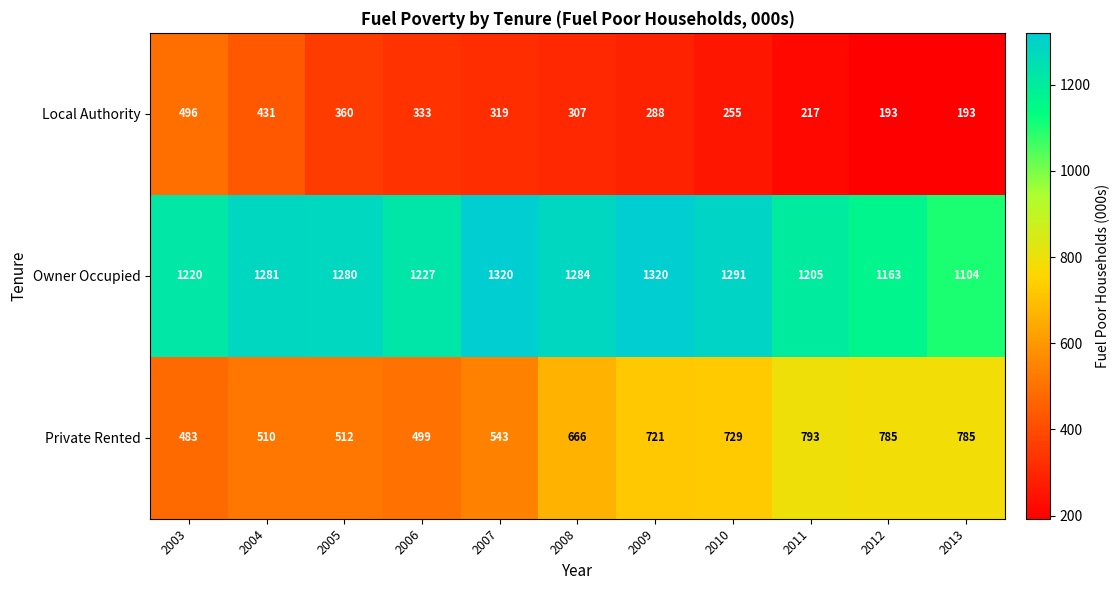

How many series are shown in this chart?

3